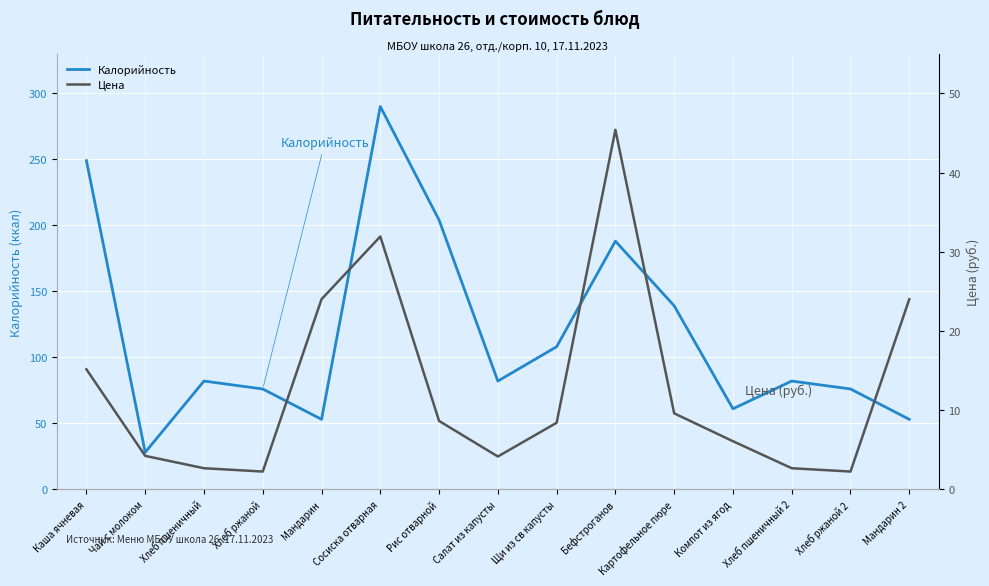

Where is the first local minimum for Цена?

Хлеб ржаной